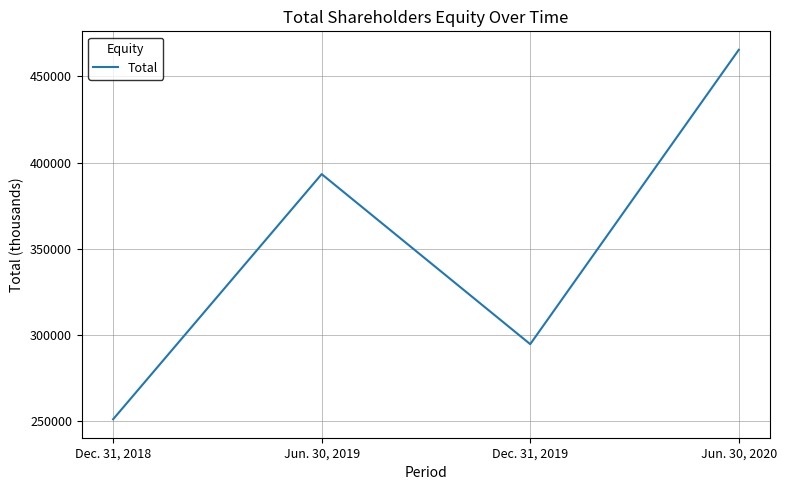

List the labels in order of value, smallest first.

Dec. 31, 2018, Dec. 31, 2019, Jun. 30, 2019, Jun. 30, 2020